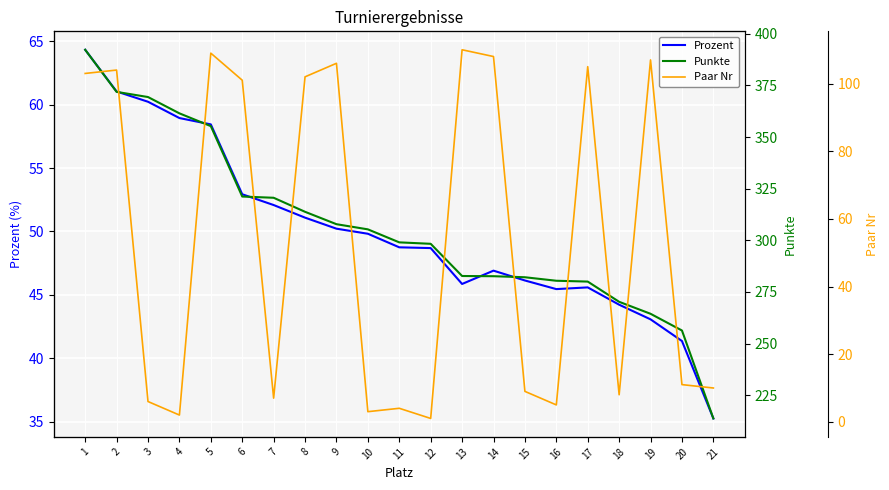

Between 1 and 19, which is larger?

1